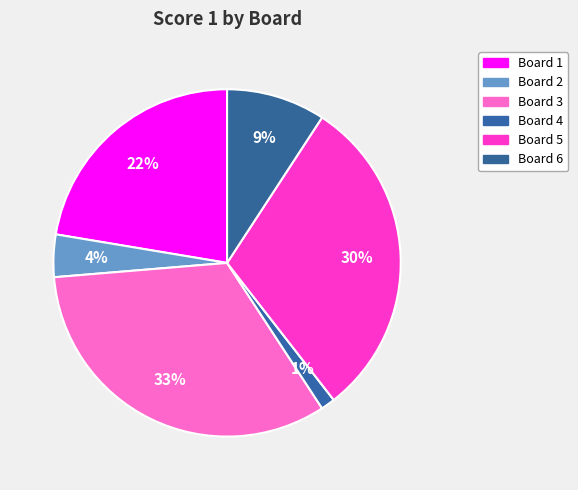

The Board 3 slice represents 33% of the pie. True or false?

True